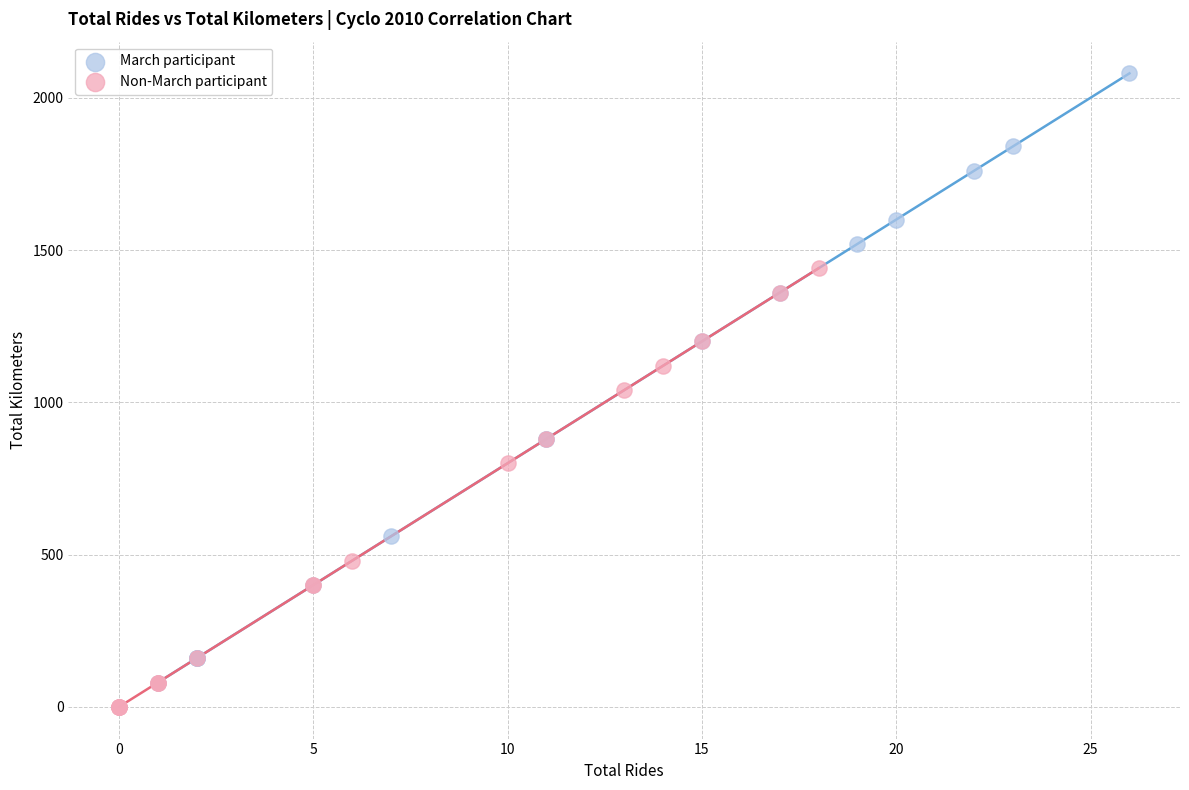

Which series contains the lowest Y value?

Non-March participant